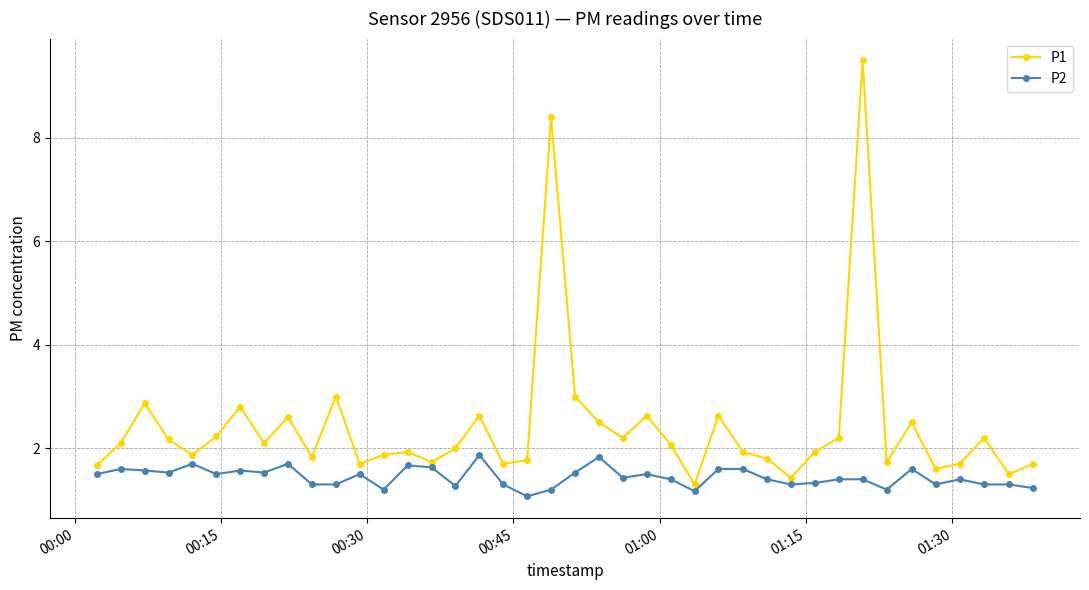

True or false: P1 has more than 0 interior local peaks.

True